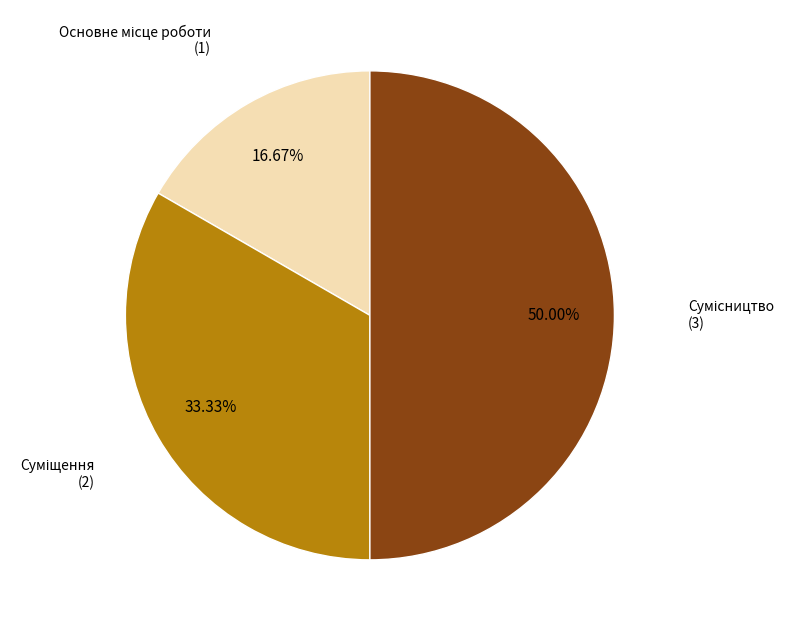

To the nearest percent, what is the difference between the Суміщення and Основне місце роботи slice percentages?

17%